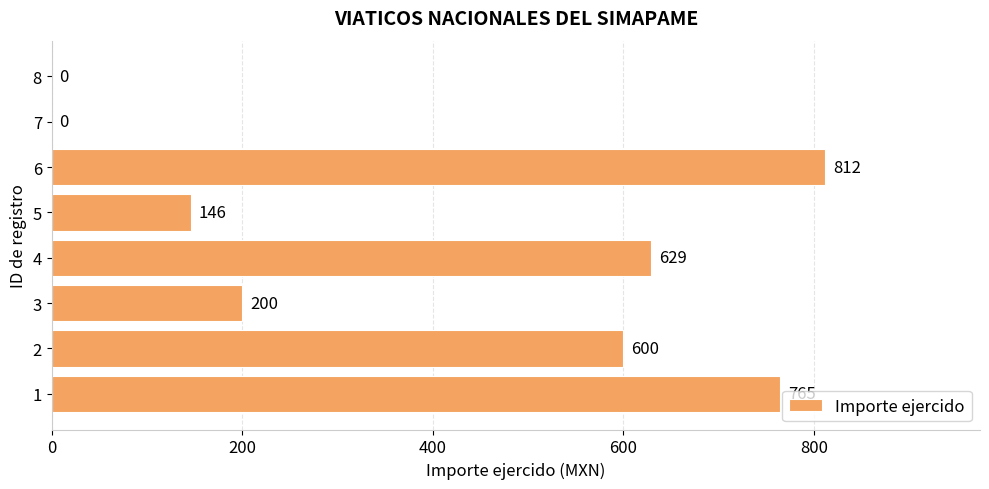

Are the bars grouped side by side (vs. stacked)?

No